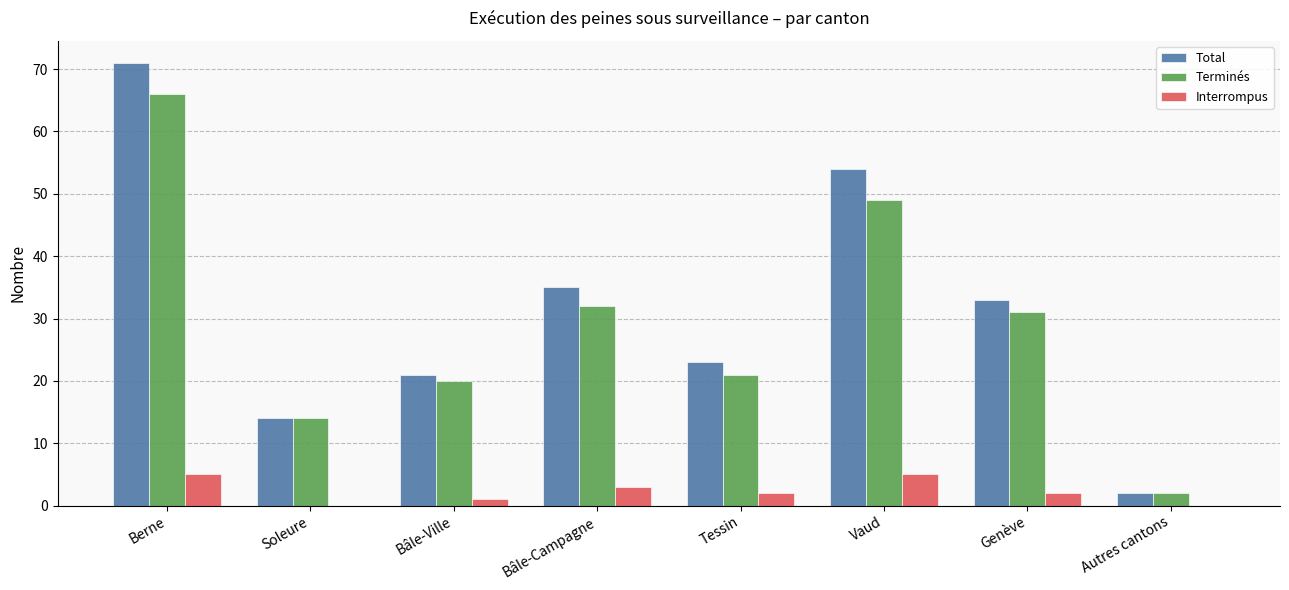

Is it true that Interrompus equals 3 at Soleure?

False